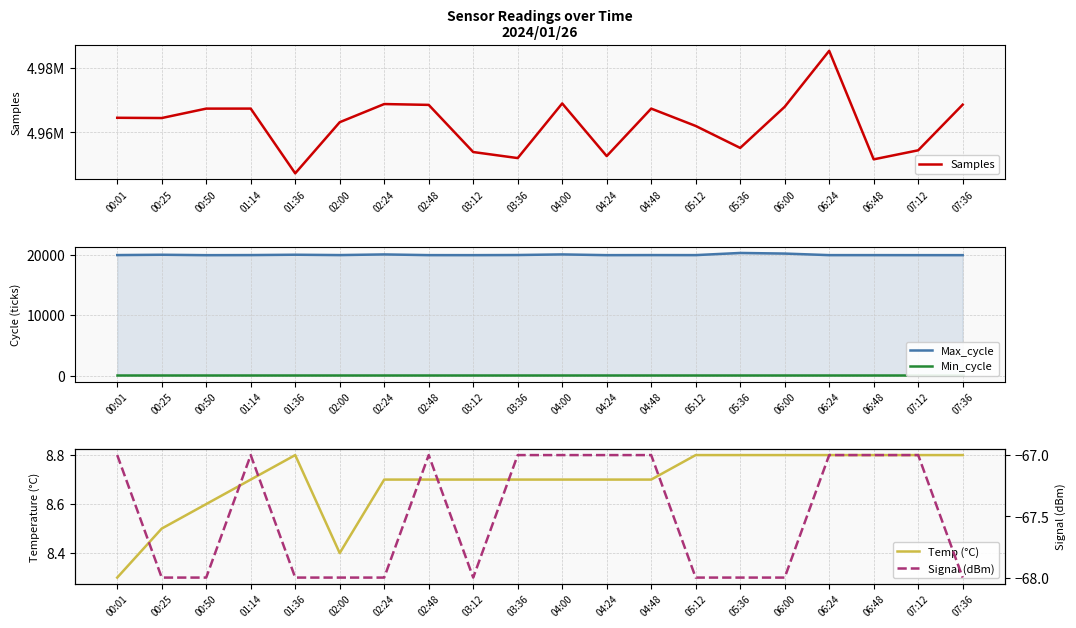

Where is the first local maximum for Max_cycle?

00:25